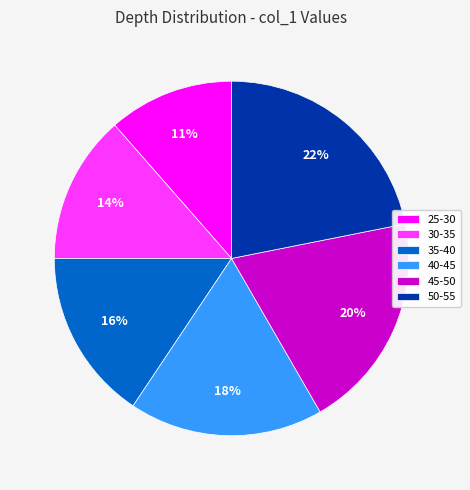

How many segments does this pie chart have?

6